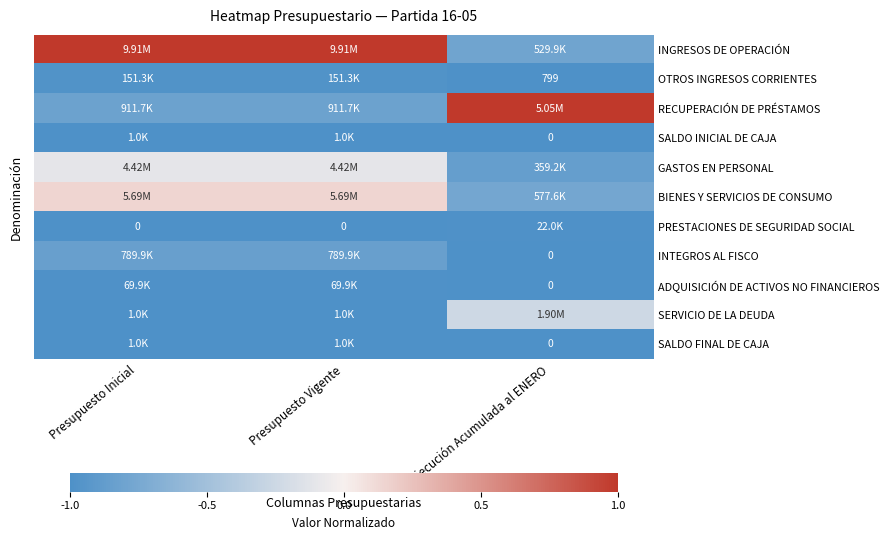

What is the maximum value shown in the chart?

1.0